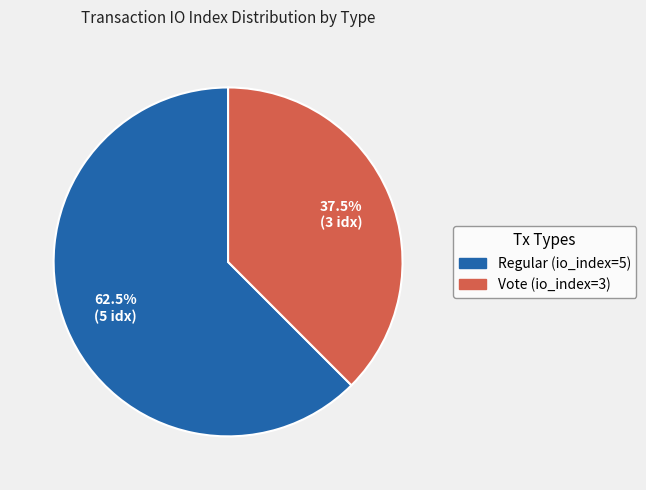

To the nearest percent, what is the combined percentage of Regular (io_index=5) and Vote (io_index=3)?

100%